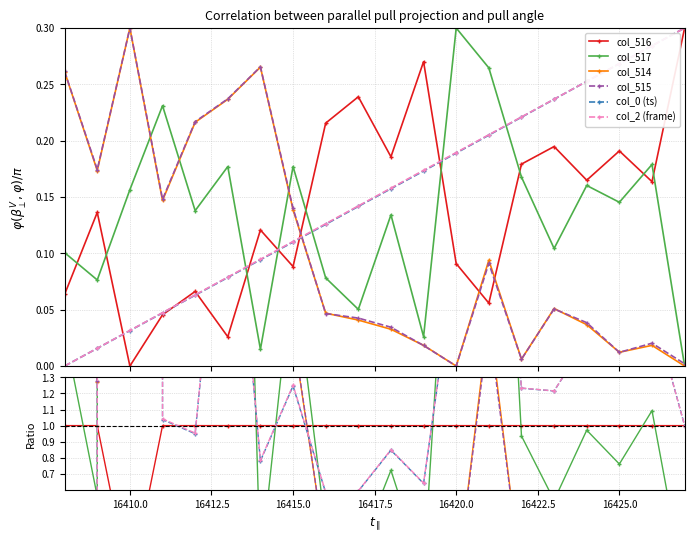

Which series has the widest spread of values?

col_0 (timestamp)